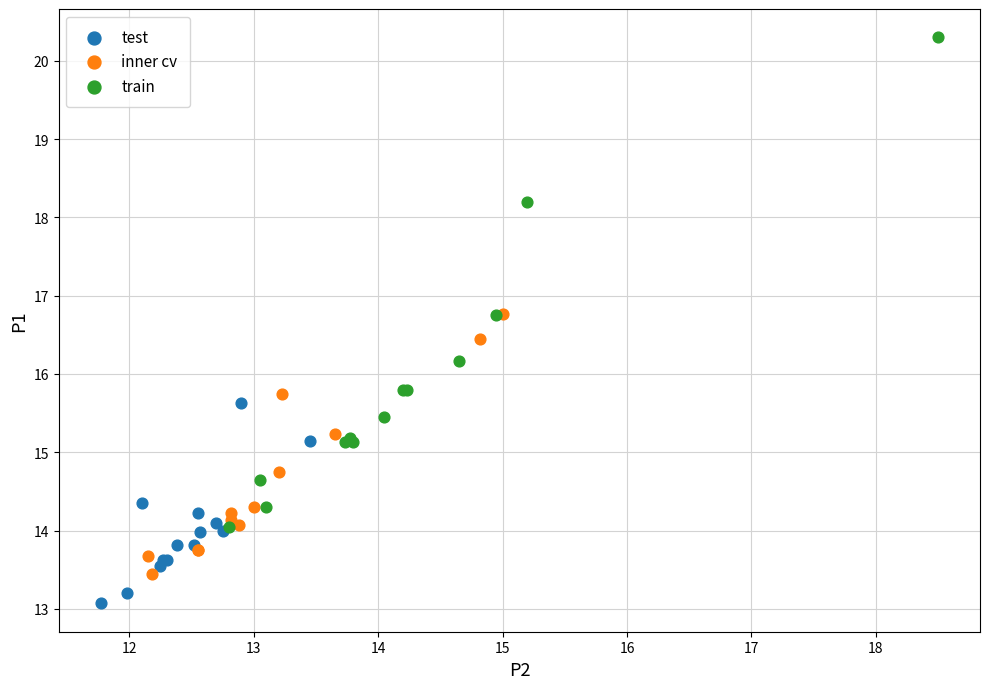

Which series contains the lowest Y value?

test